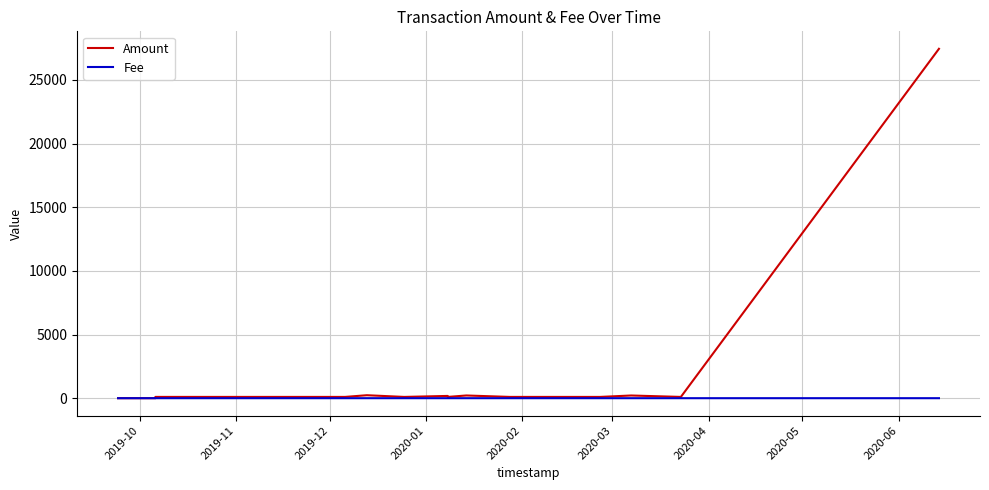

The Amount series shows 134.4 at 17. True or false?

False